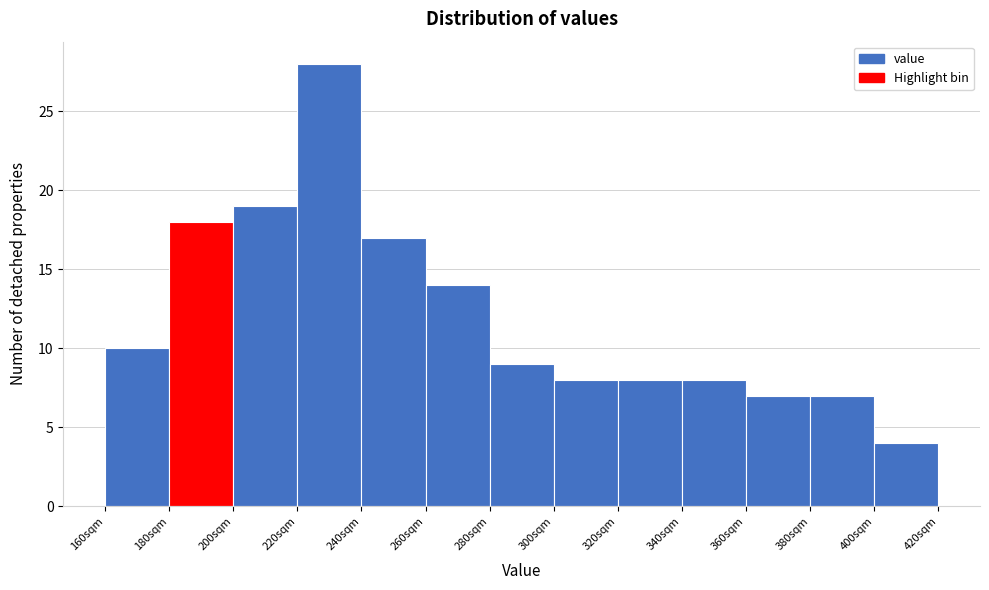

Which range on the x-axis has the tallest bar?

220 to 240